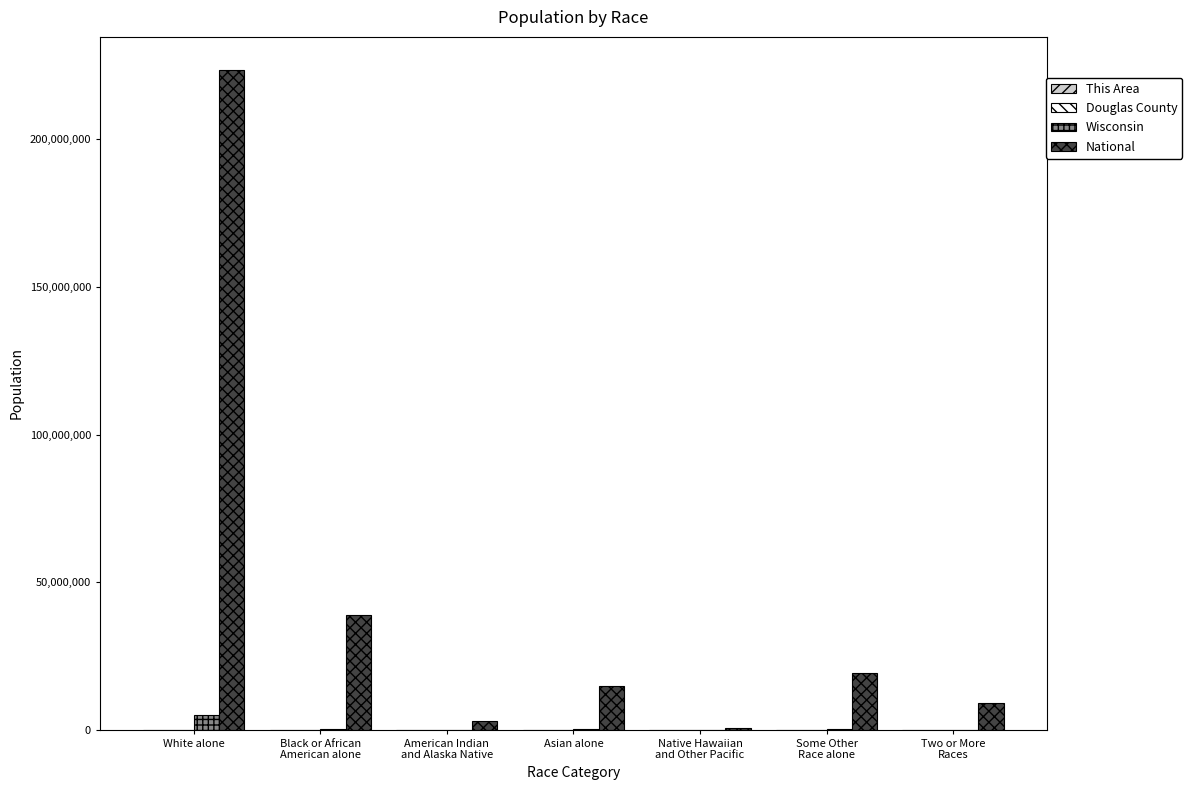

Count the number of data series in this chart.

4